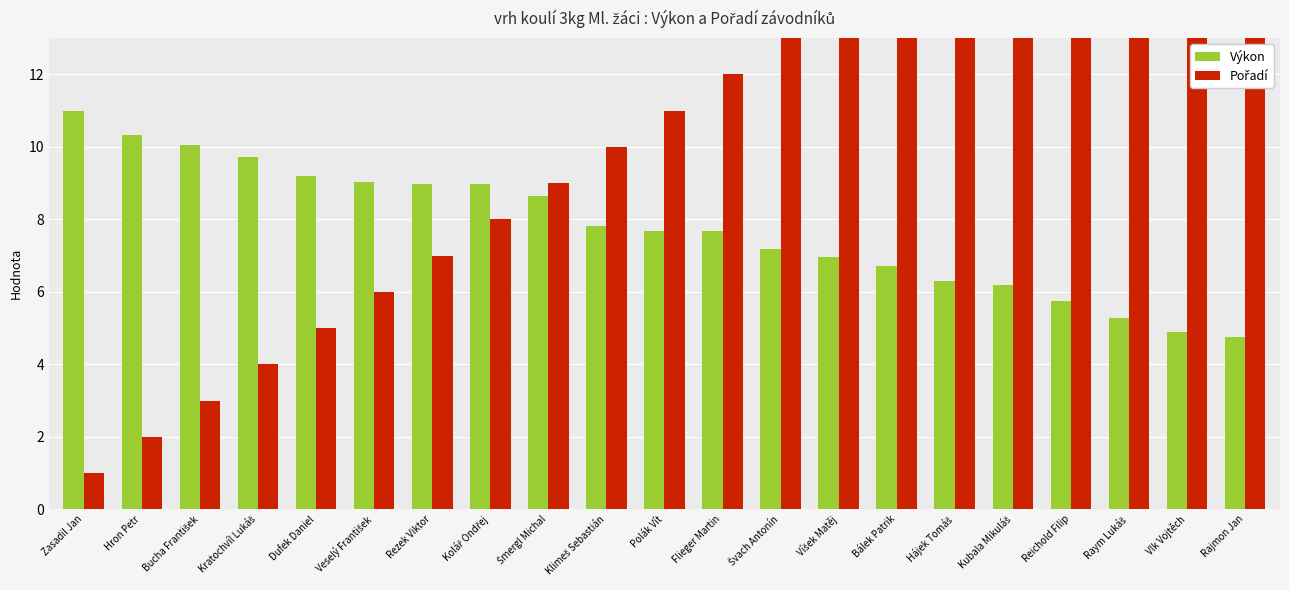

How many data points in Pořadí are above 11?

10